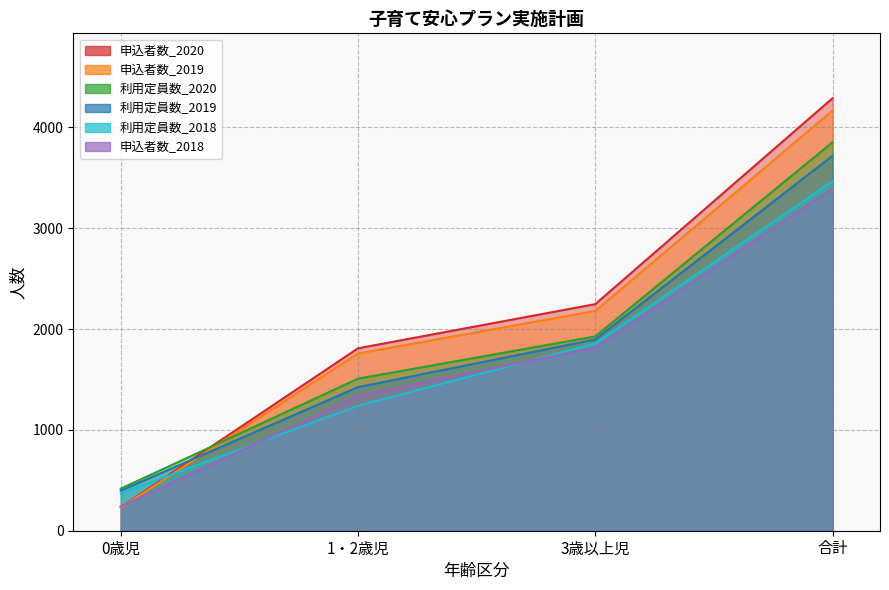

At 1・2歳児, list the series in order from smallest to largest.

利用定員数_2018, 申込者数_2018, 利用定員数_2019, 利用定員数_2020, 申込者数_2019, 申込者数_2020